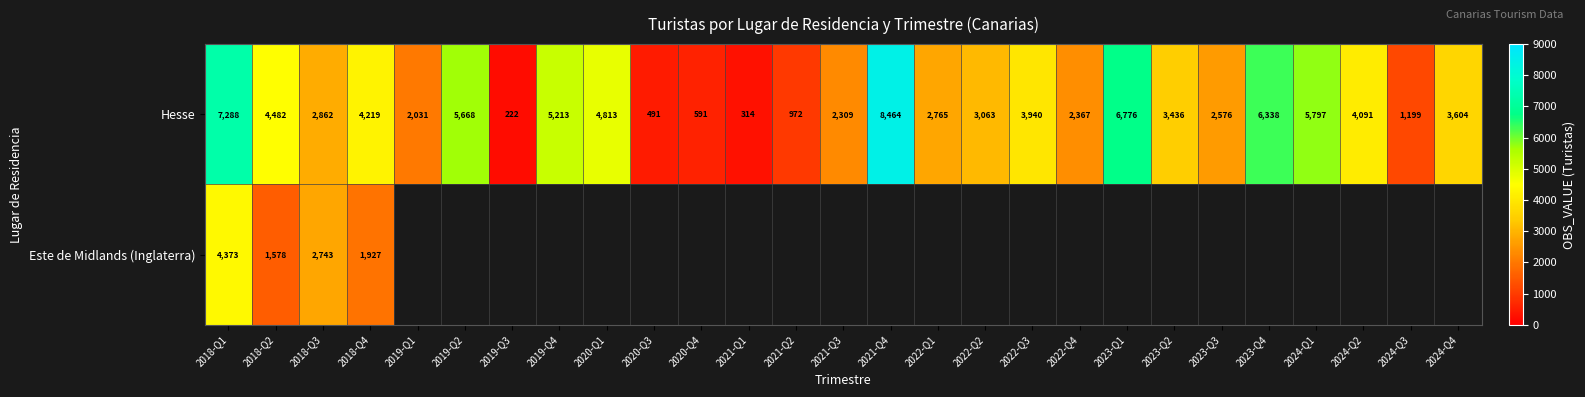

At which category is the sum across all series the highest?

2018-Q1